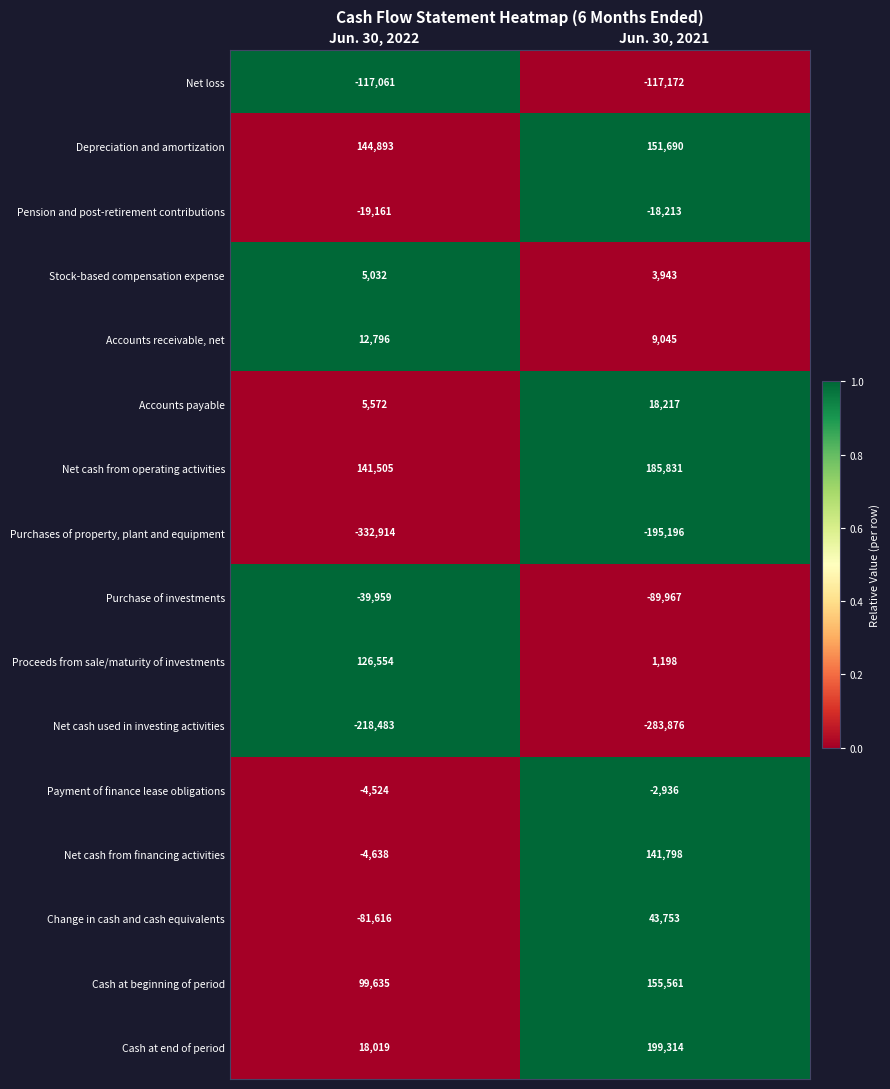

What is the difference between the highest and lowest values at Jun. 30, 2022?

477807